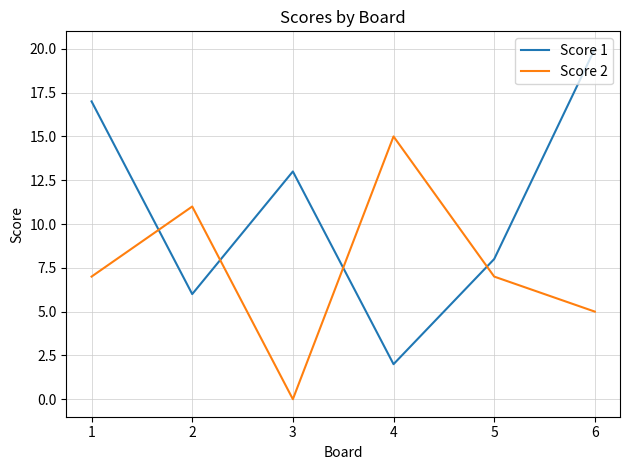

True or false: Score 2 and Score 1 cross at least once.

True